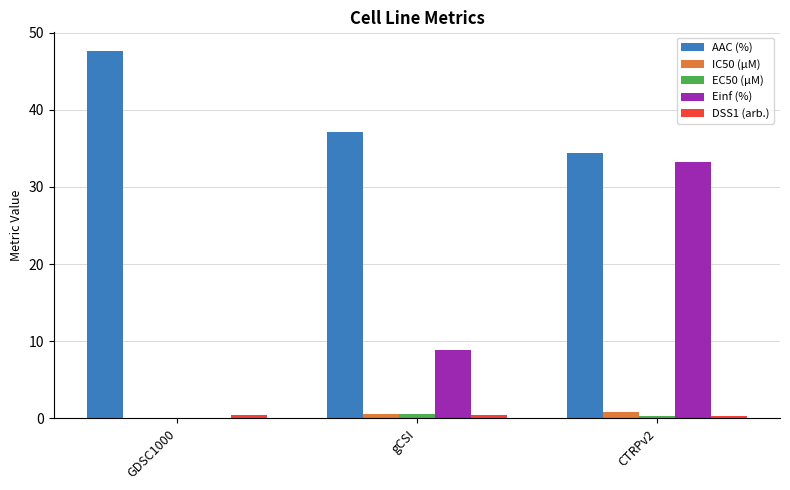

The Einf (%) series shows 13.7 at gCSI. True or false?

False